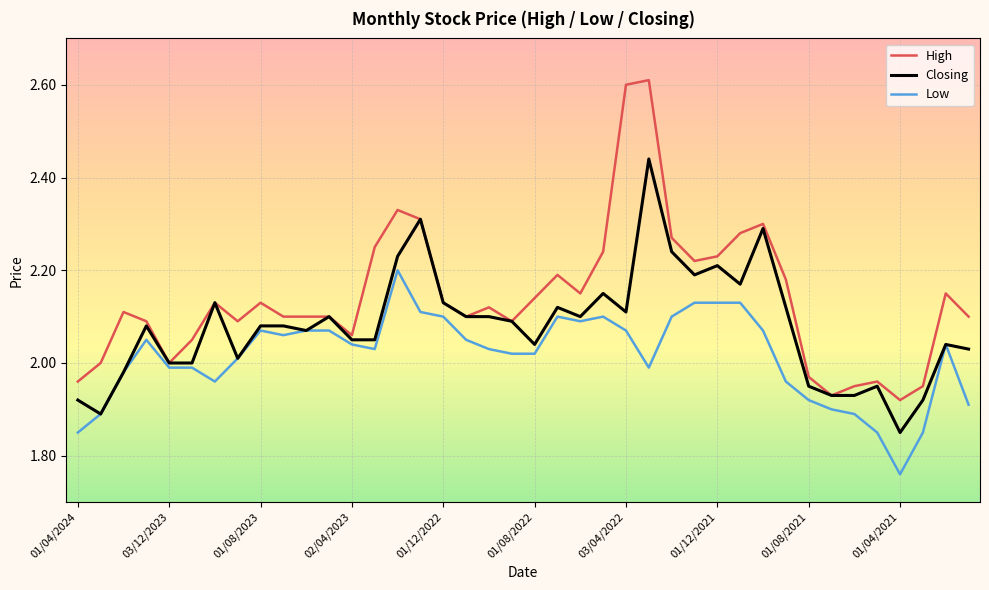

Which series has the widest spread of values?

High